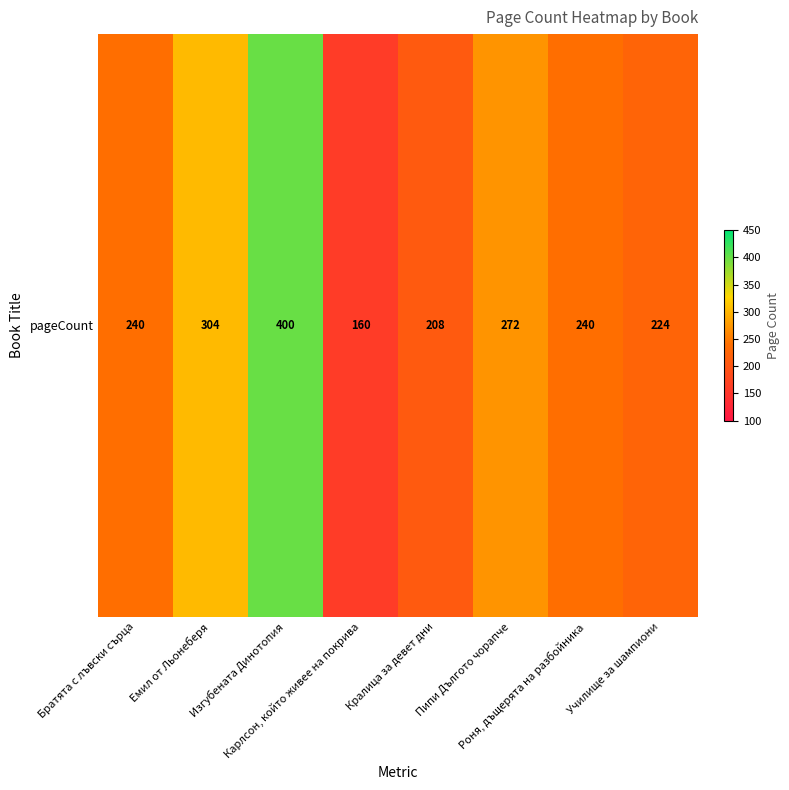

How many data points are less than 240?

3